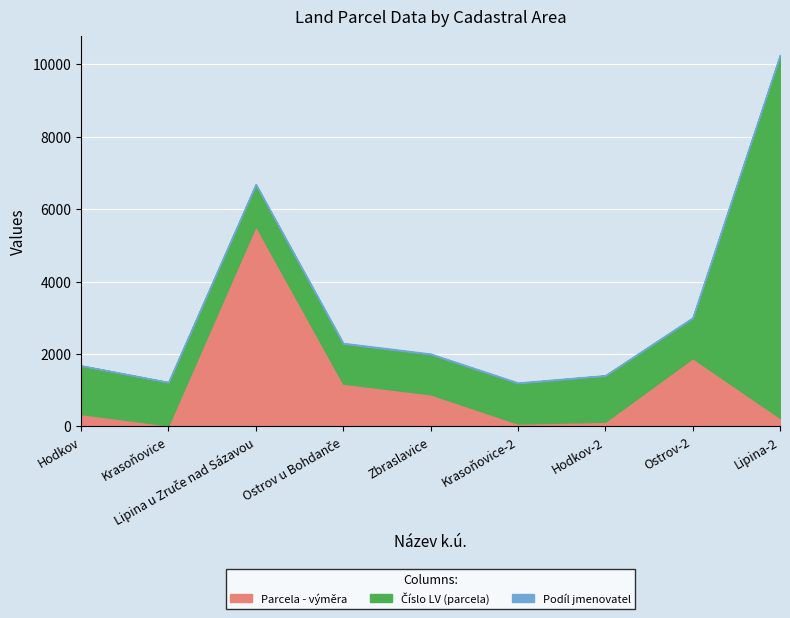

Where does the Číslo LV (parcela) series first go above 1148?

Hodkov